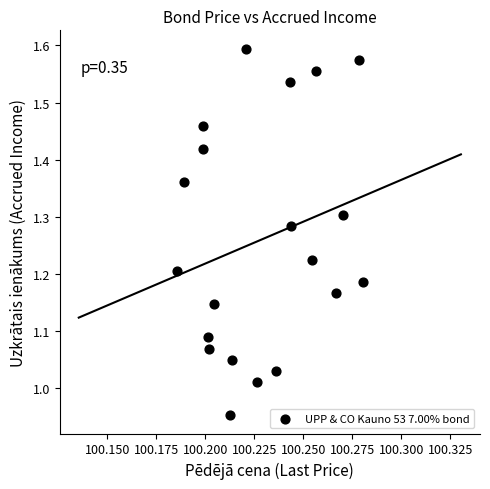

What is the range of Y values (max minus min)?

0.6